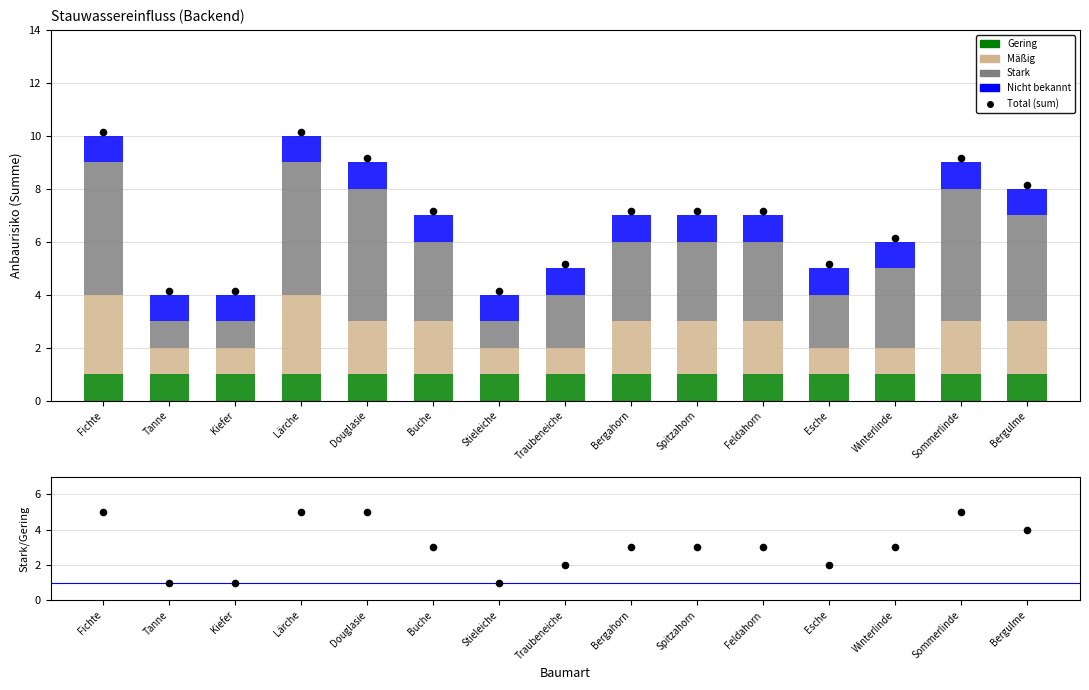

Which series has the widest spread of Y values?

Total (sum)